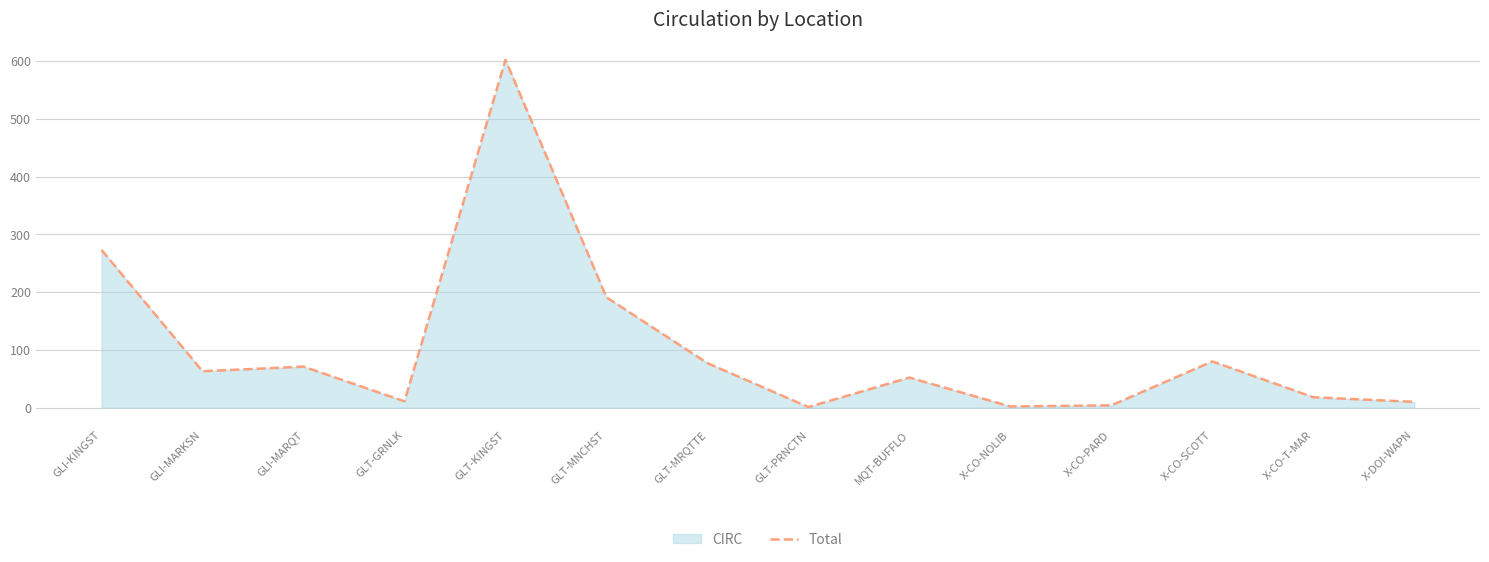

Where does the data first go above 63?

GLI-KINGST